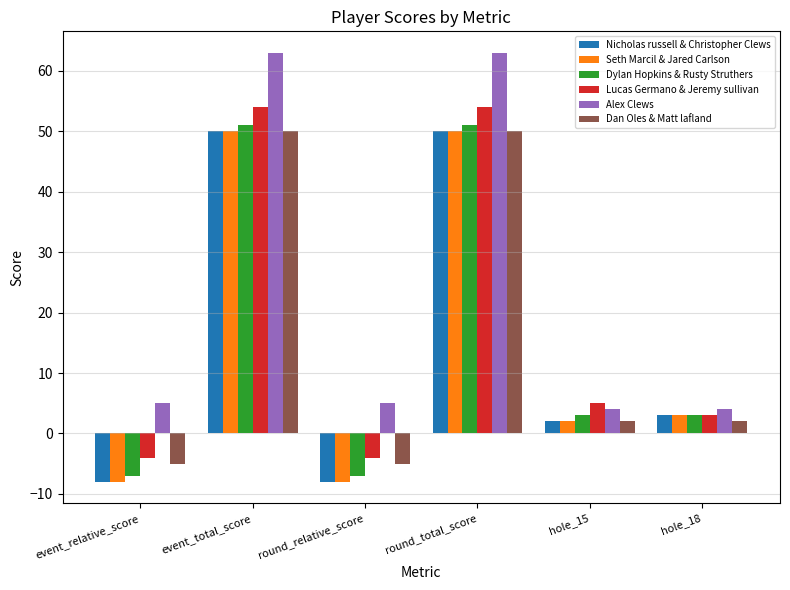

What is the difference between the highest and lowest values at event_total_score?

13